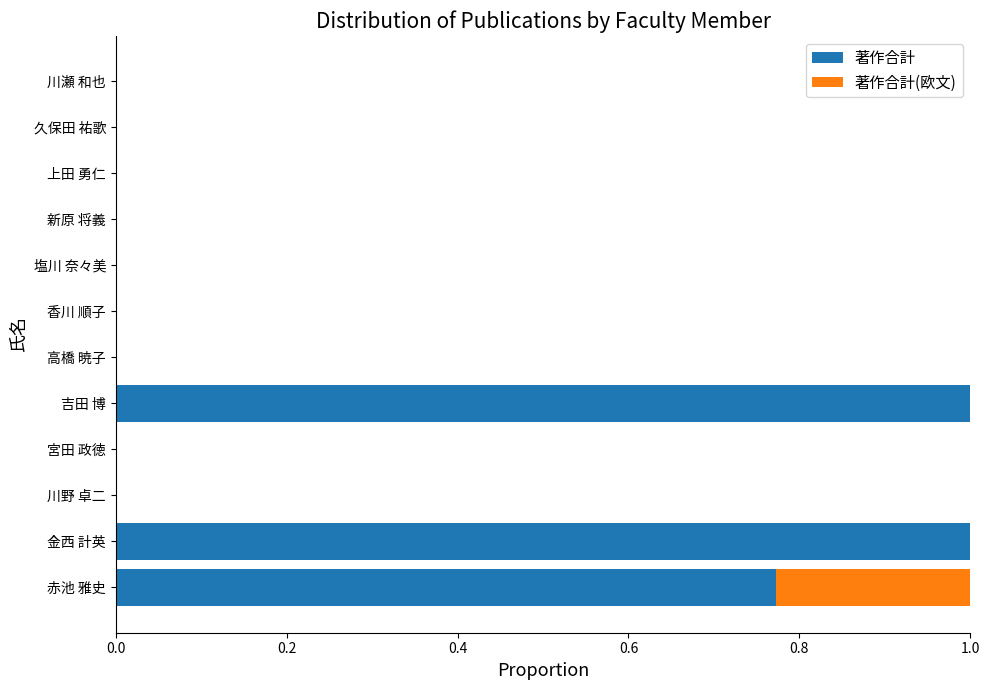

The 著作合計 series shows 0.0 at 川野 卓二. True or false?

True